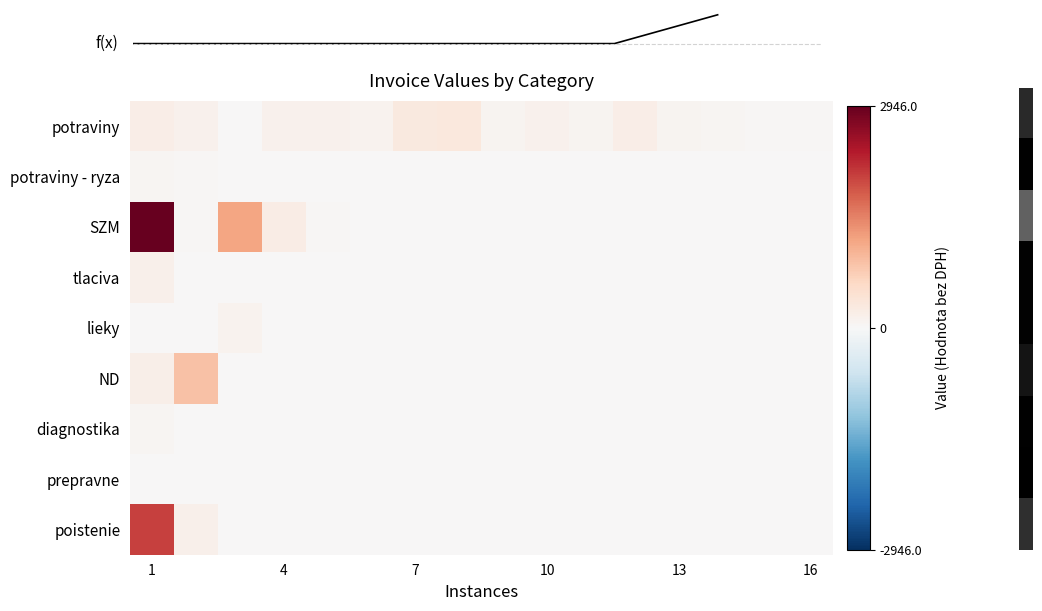

Which series has the largest total across all categories?

SZM